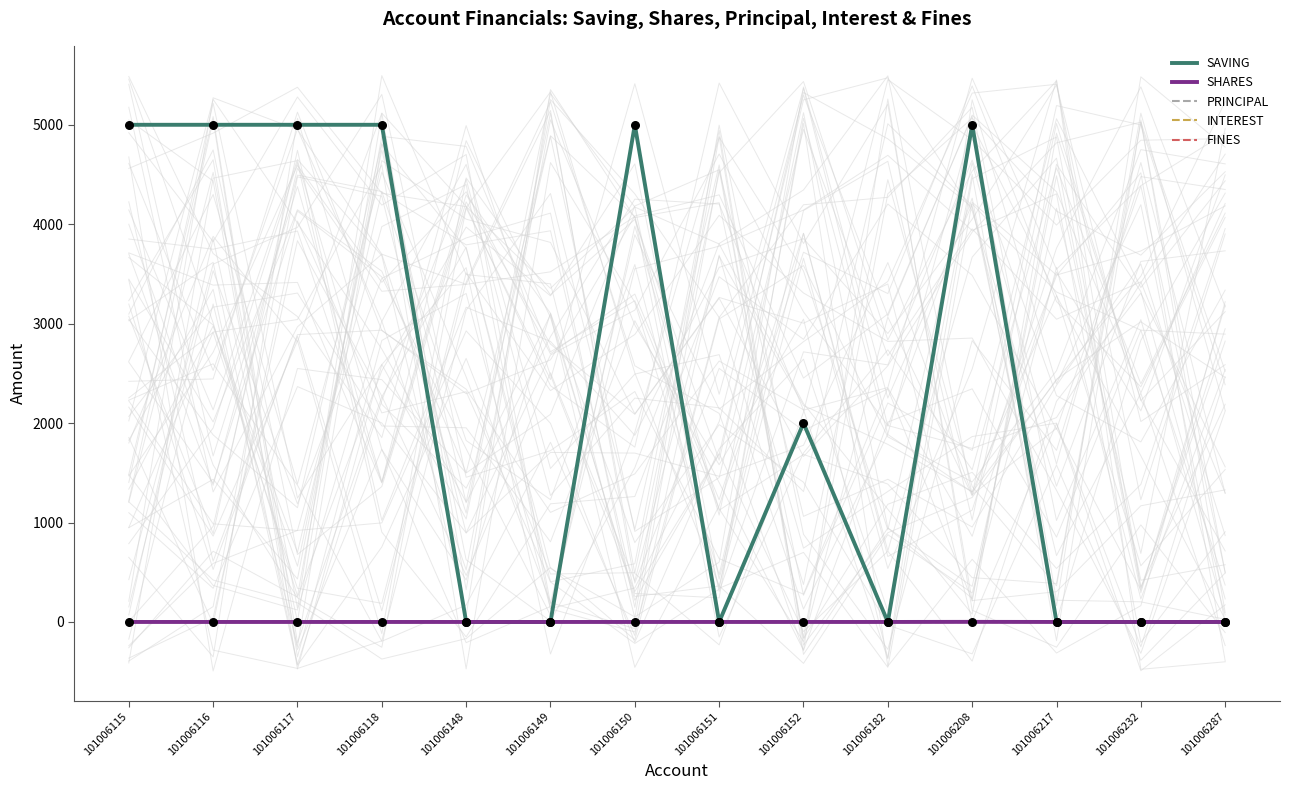

At which category is the sum across all series the highest?

101006208